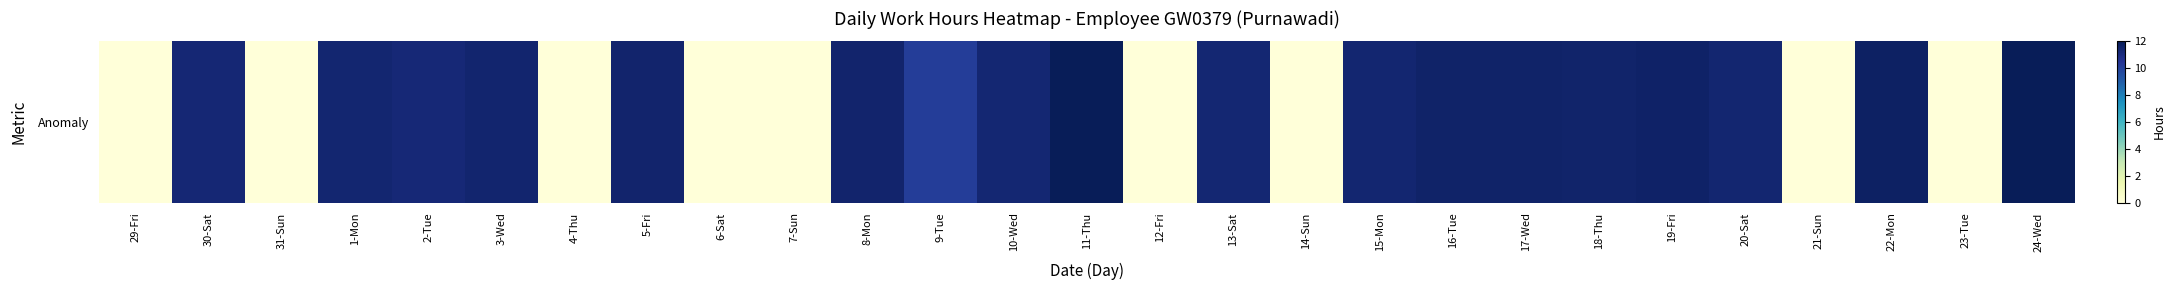

What is the difference between the values at 17-Wed and 23-Tue?

11.6